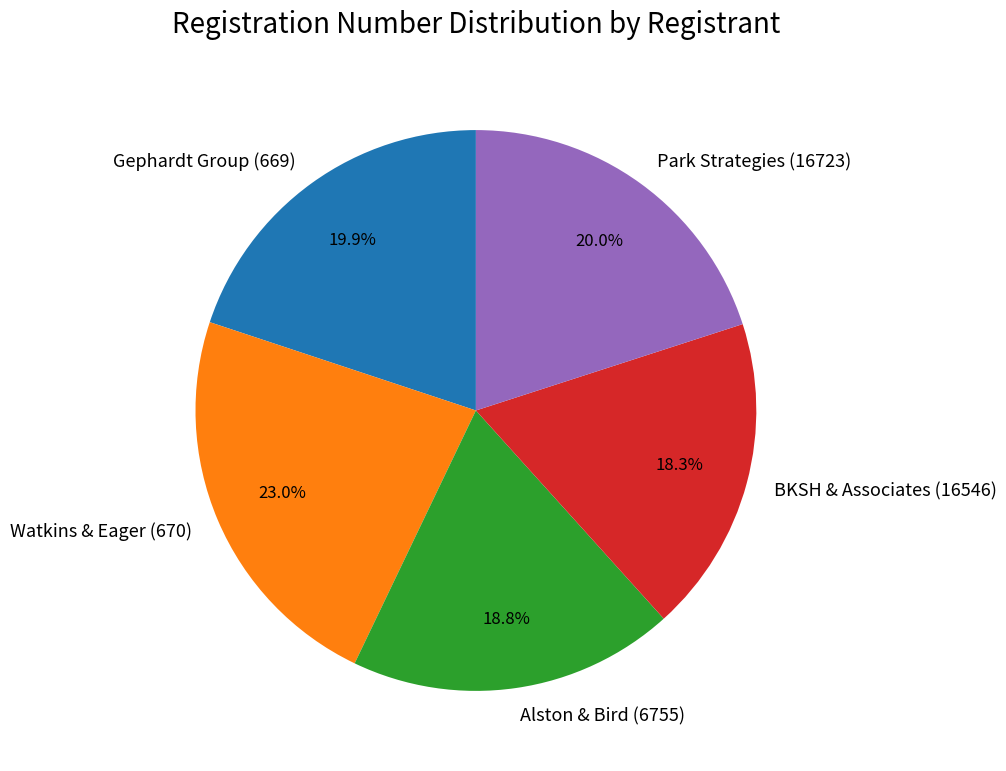

True or false: Gephardt Group (669) accounts for 20% of the total.

True